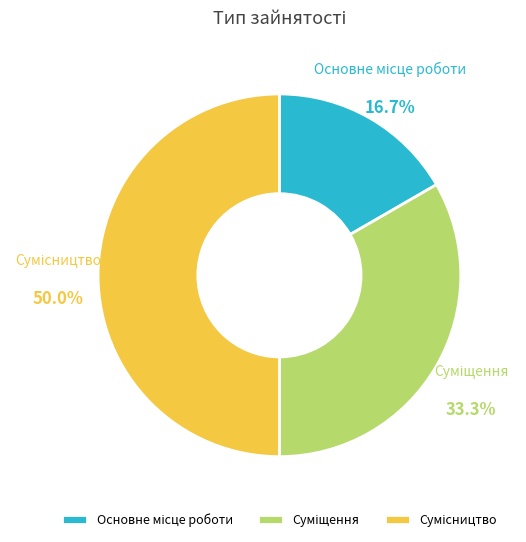

What is the ratio of the value at Основне місце роботи to the value at Суміщення?

0.5